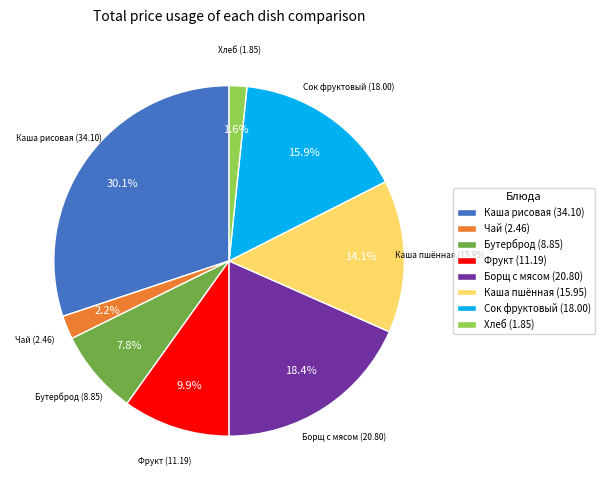

What is the smallest slice in the pie chart?

Хлеб (1.85)